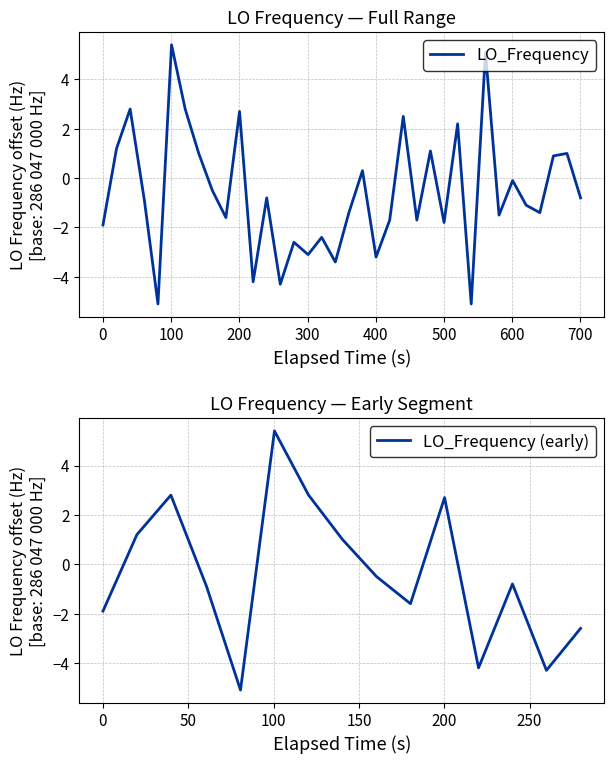

What is the minimum value for LO_Frequency?

-5.1